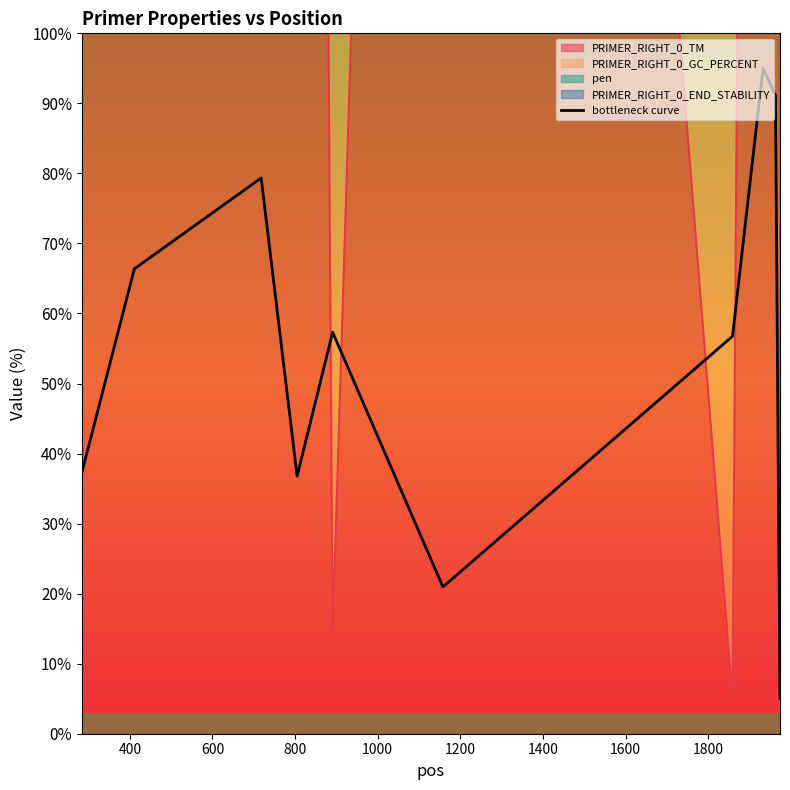

How many interior local valleys (lower than both neighbors) does the data have?

2